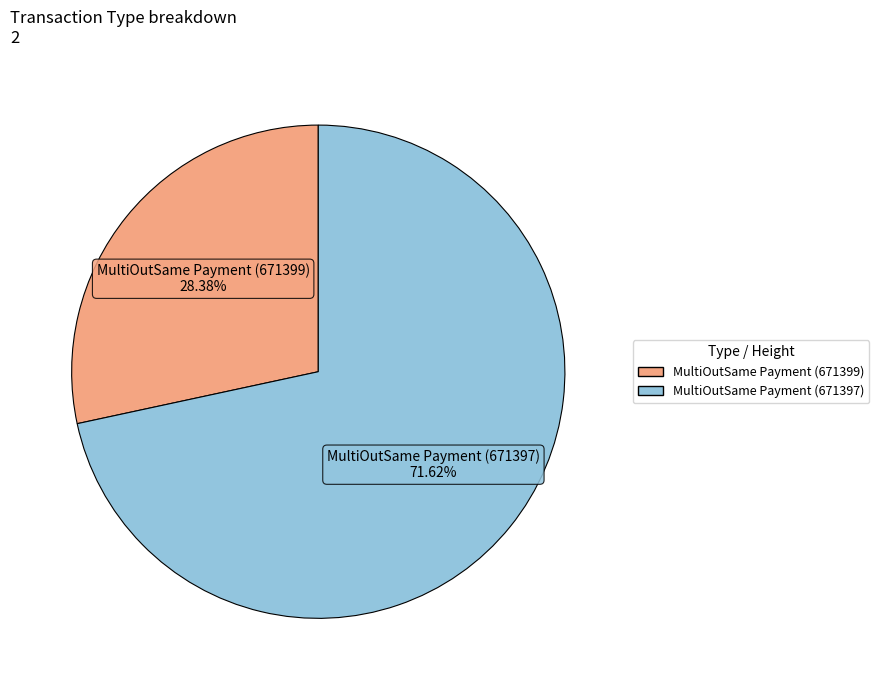

To the nearest percent, what portion does MultiOutSame Payment (671397) represent?

72%